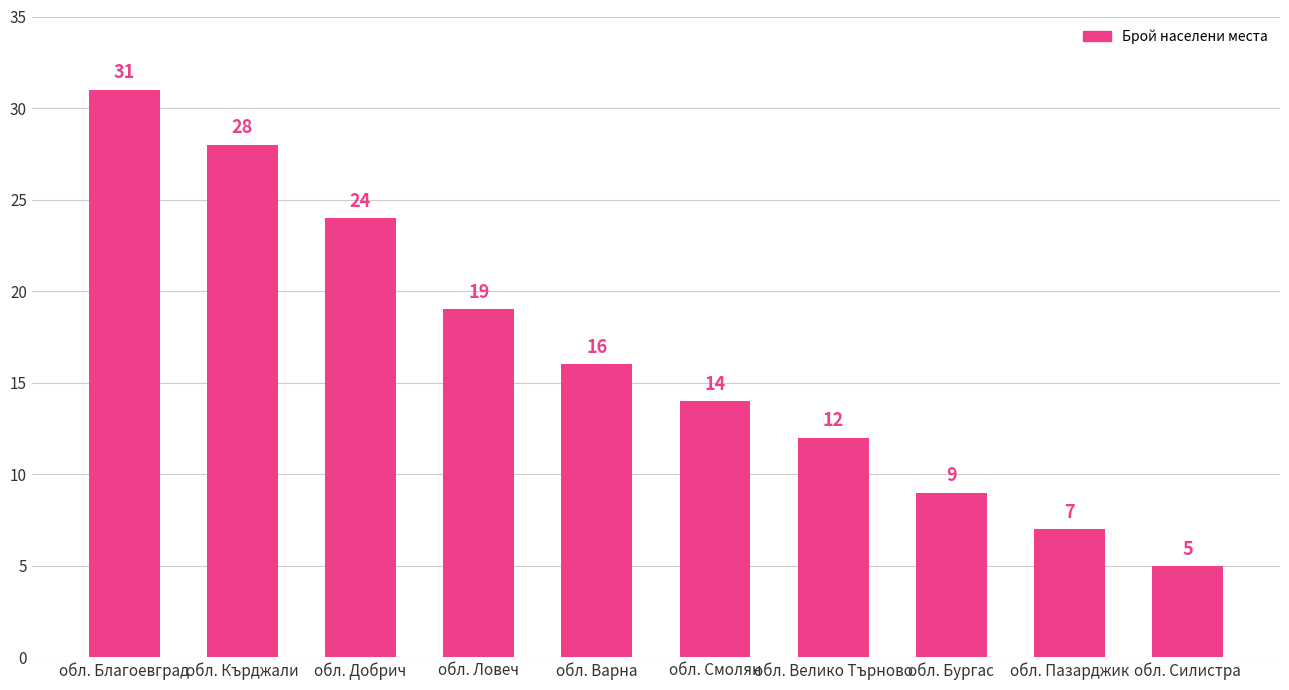

Between обл. Благоевград and обл. Пазарджик, which is larger?

обл. Благоевград